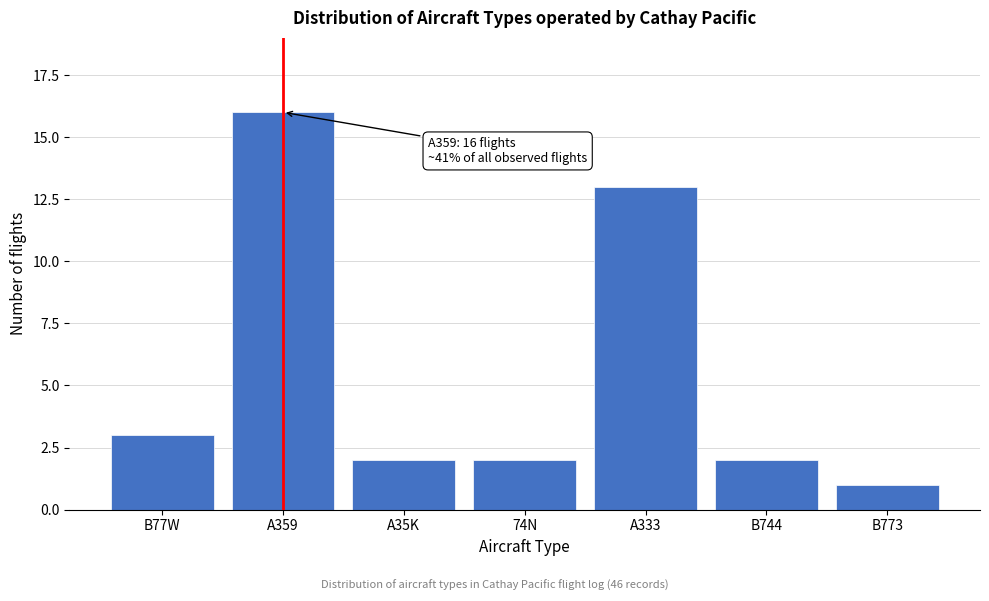

Reading right to left, what are all the values shown in this chart?

1	2	13	2	2	16	3